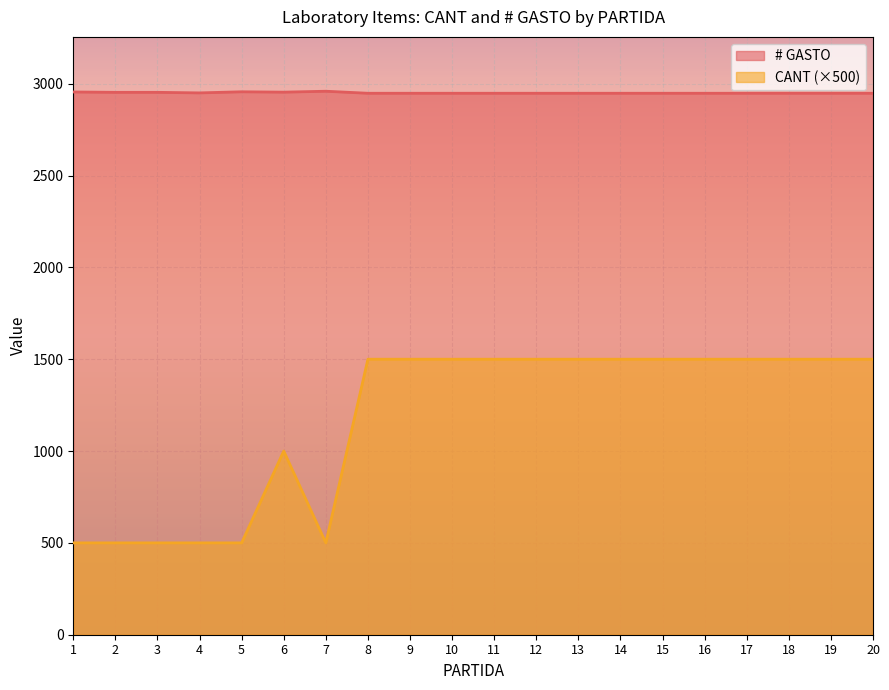

What is the spread (max minus min) of values at 3?

2453